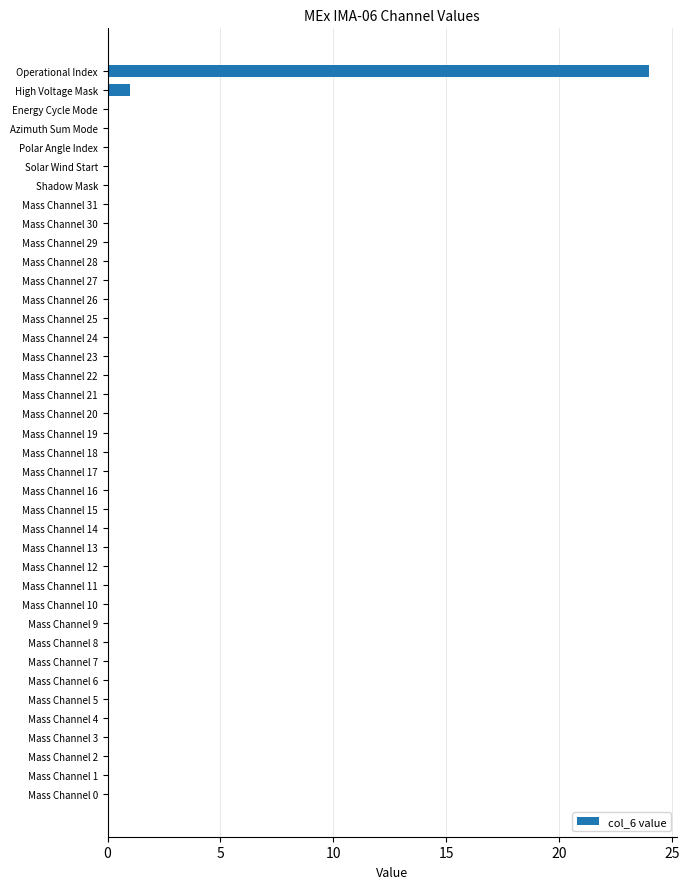

True or false: the data shows 7 at Mass Channel 29.

False